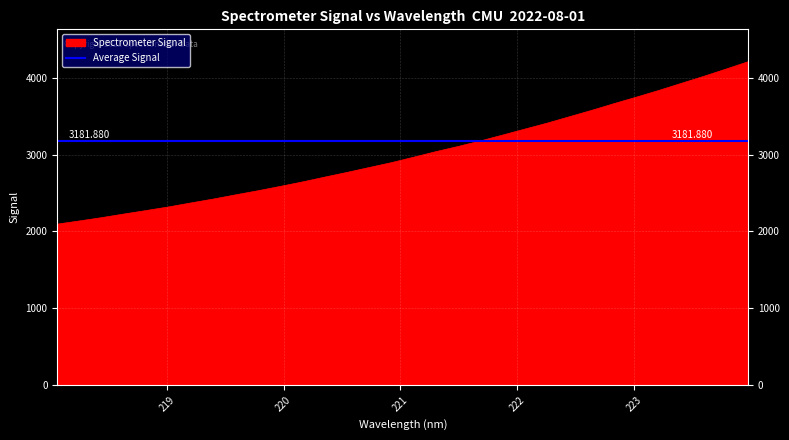

Approximately how many times larger is the value at 220.7354 compared to 223.5987?

0.7